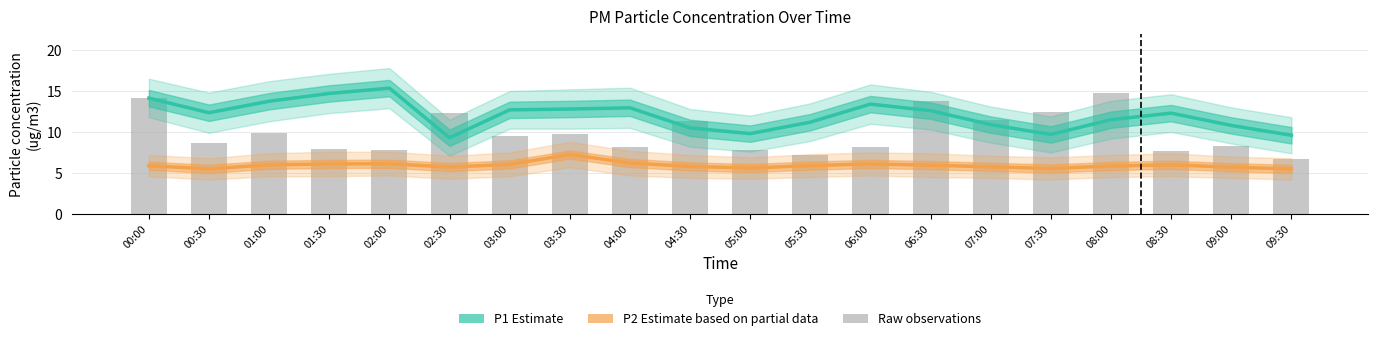

What is the smallest value displayed?

5.5